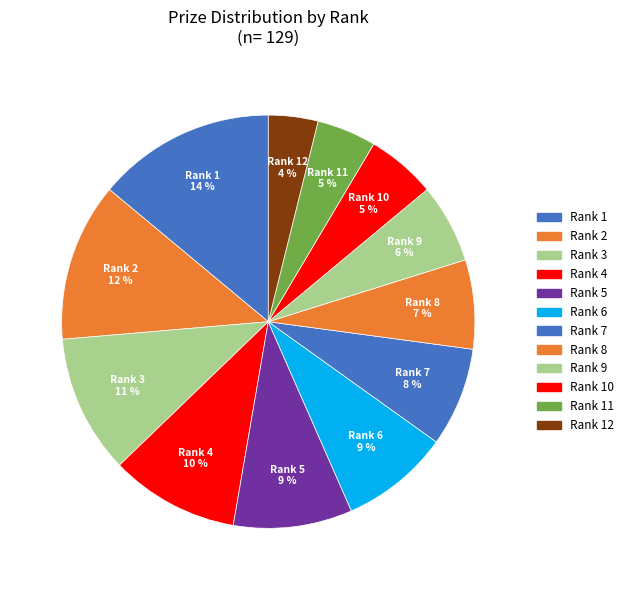

How many segments does this pie chart have?

12